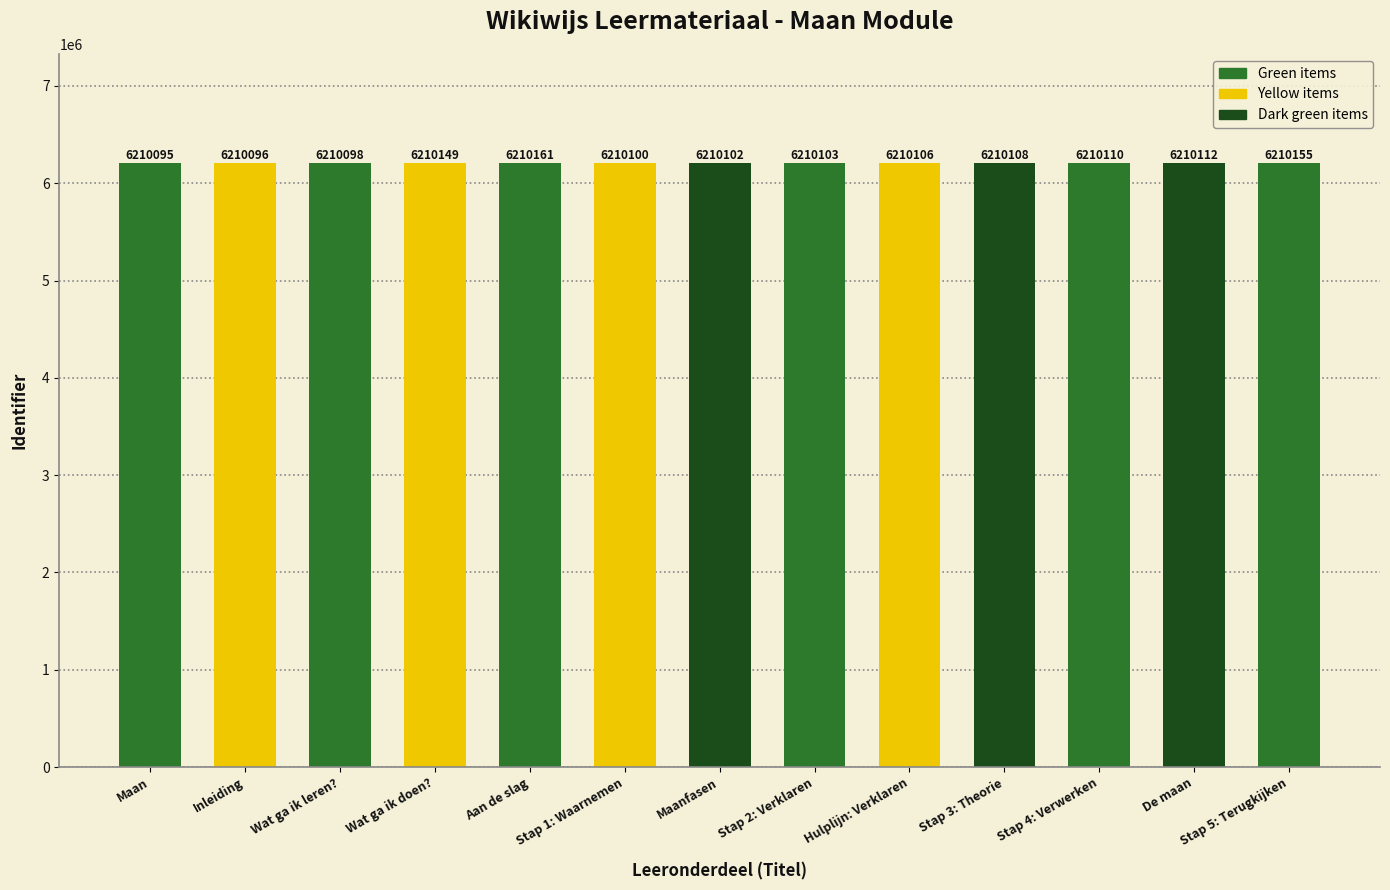

Count the number of data series in this chart.

1